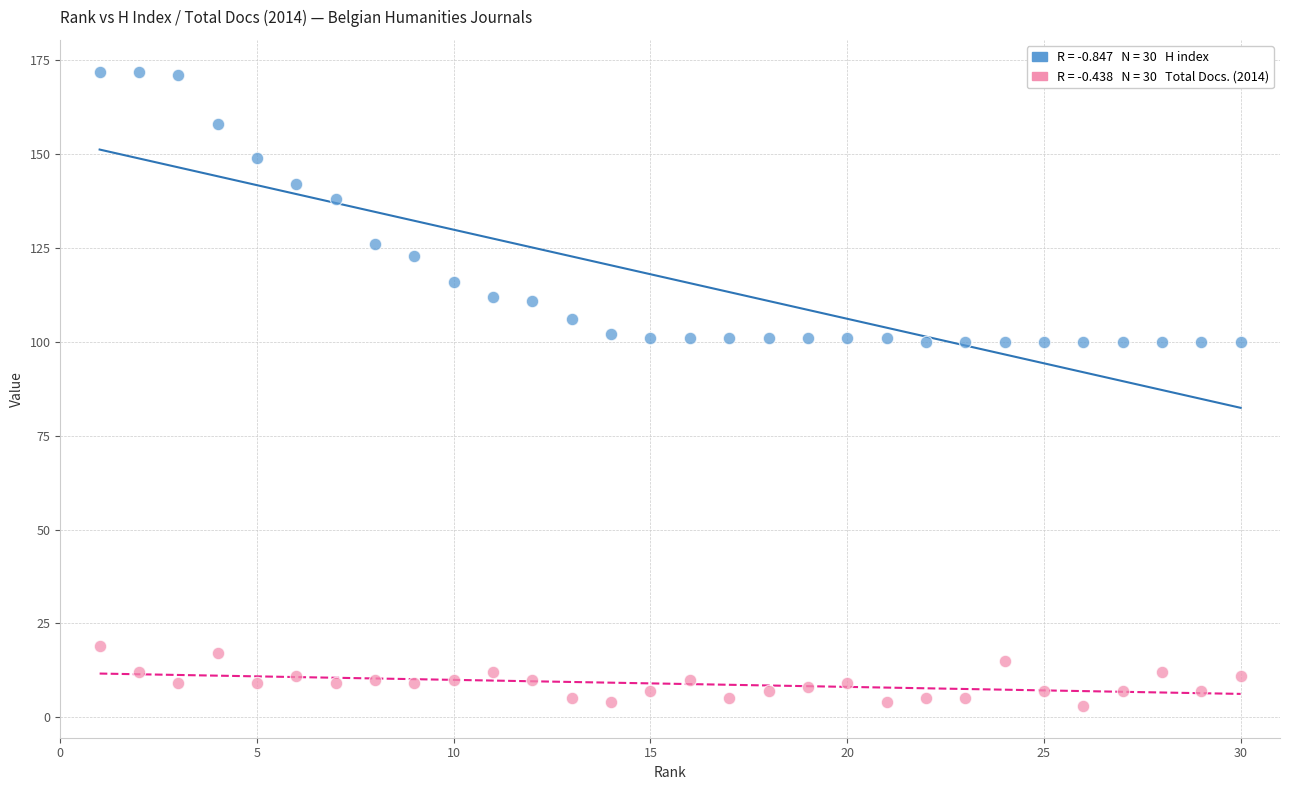

Across all data points, what is the range of X values (max minus min)?

29